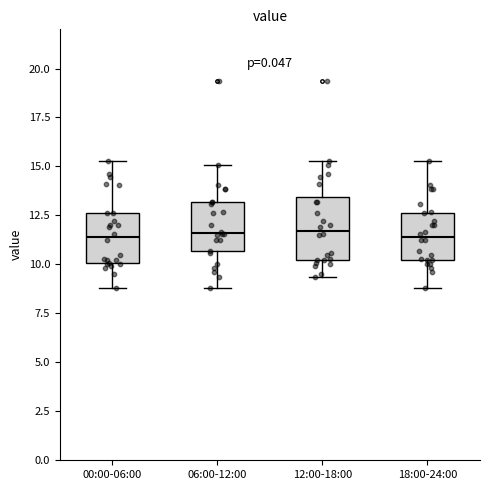

Reading left to right, transcribe this box plot: for each box, give where its median line is, the range the box spans, and where its two whiskers end, as read against the y-axis. The values are not printed on the chart, so give them approximately, as read against the axis.

00:00-06:00: median 11.5, box 10.0 to 12.5, whiskers 9.0 to 15.5
06:00-12:00: median 11.5, box 10.5 to 13.0, whiskers 9.0 to 15.0
12:00-18:00: median 11.5, box 10.0 to 13.5, whiskers 9.5 to 15.5
18:00-24:00: median 11.5, box 10.0 to 12.5, whiskers 9.0 to 15.5